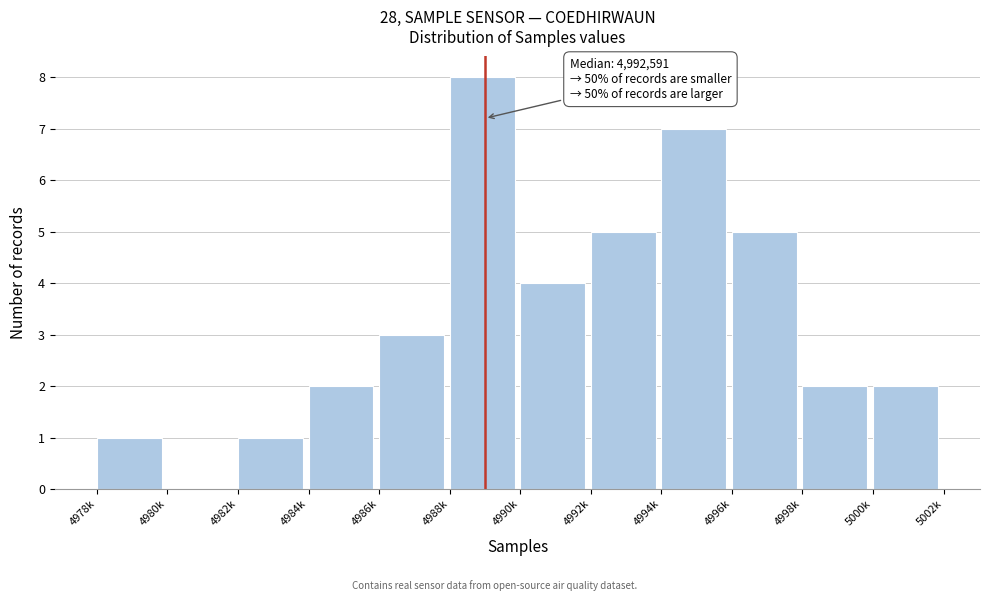

Reading right to left, transcribe all the data shown in this chart.

5000k=2	4998k=2	4996k=5	4994k=7	4992k=5	4990k=4	4988k=8	4986k=3	4984k=2	4982k=1	4980k=0	4978k=1